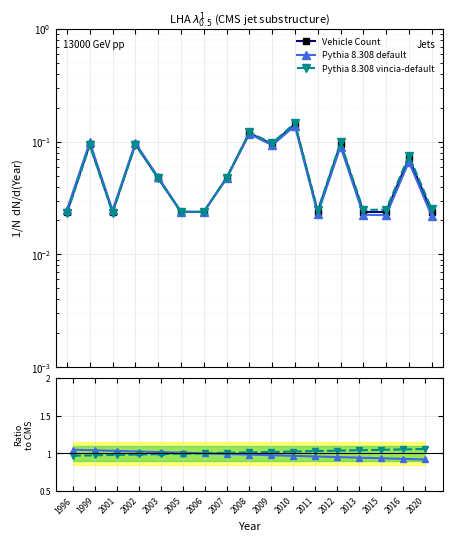

At which category does Vehicle Count reach its first local valley?

2001